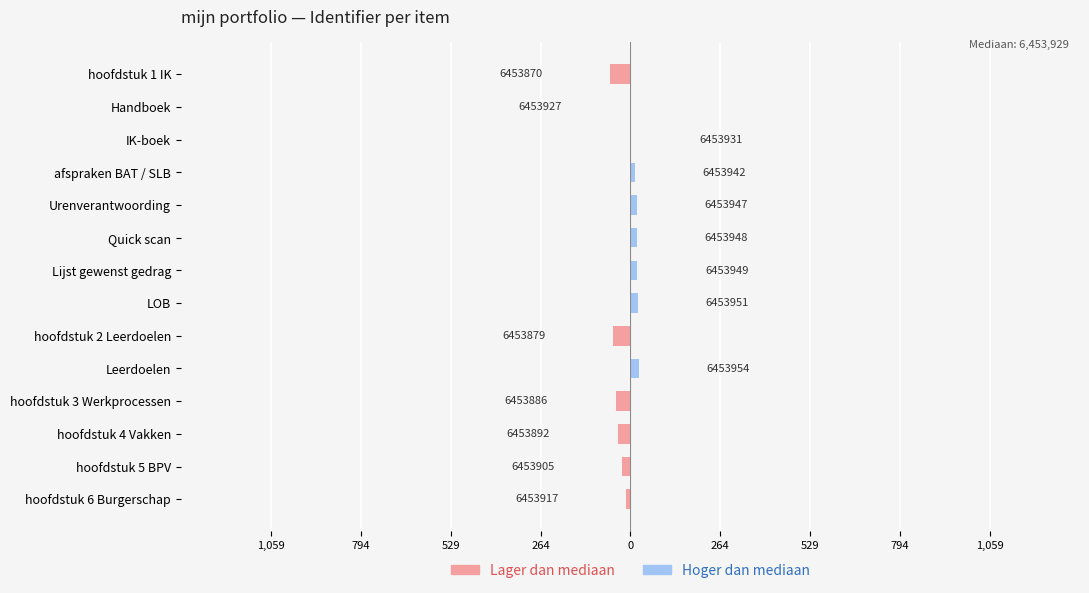

What is the difference between the highest and lowest values at hoofdstuk 6 Burgerschap?

12